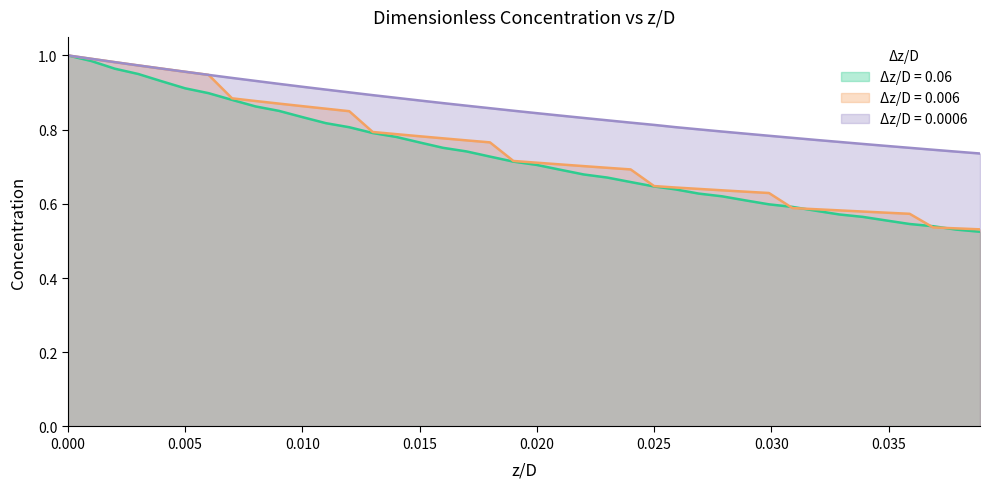

What is the maximum value shown in the chart?

1.0